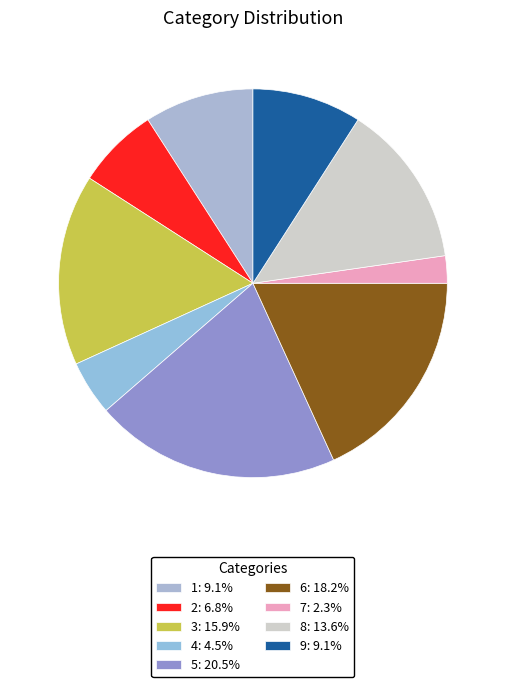

Combined, what portion of the pie is 3 and 7?

18.2%